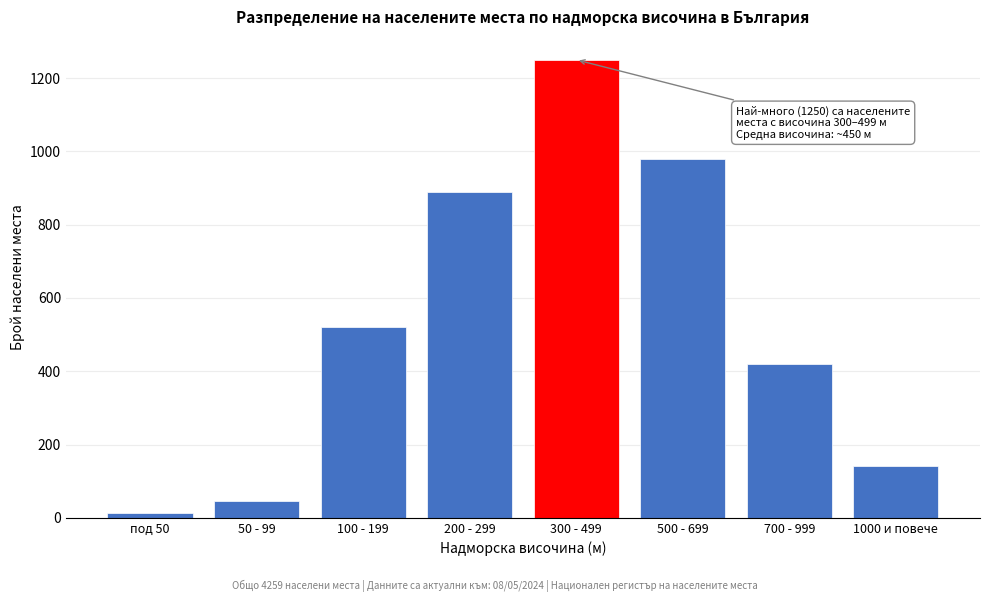

Reading left to right, what are all the values shown in this chart?

12	45	520	890	1250	980	420	142